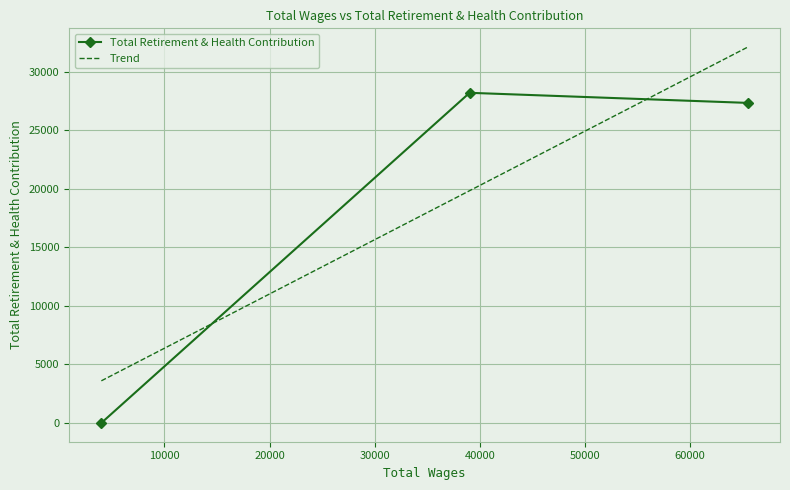

How many lines are shown in the chart?

1